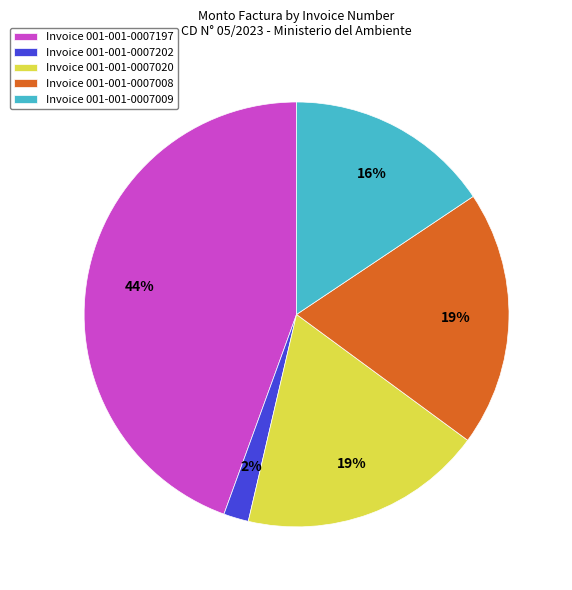

Combined, do Invoice 001-001-0007202 and Invoice 001-001-0007020 account for over 50%?

No